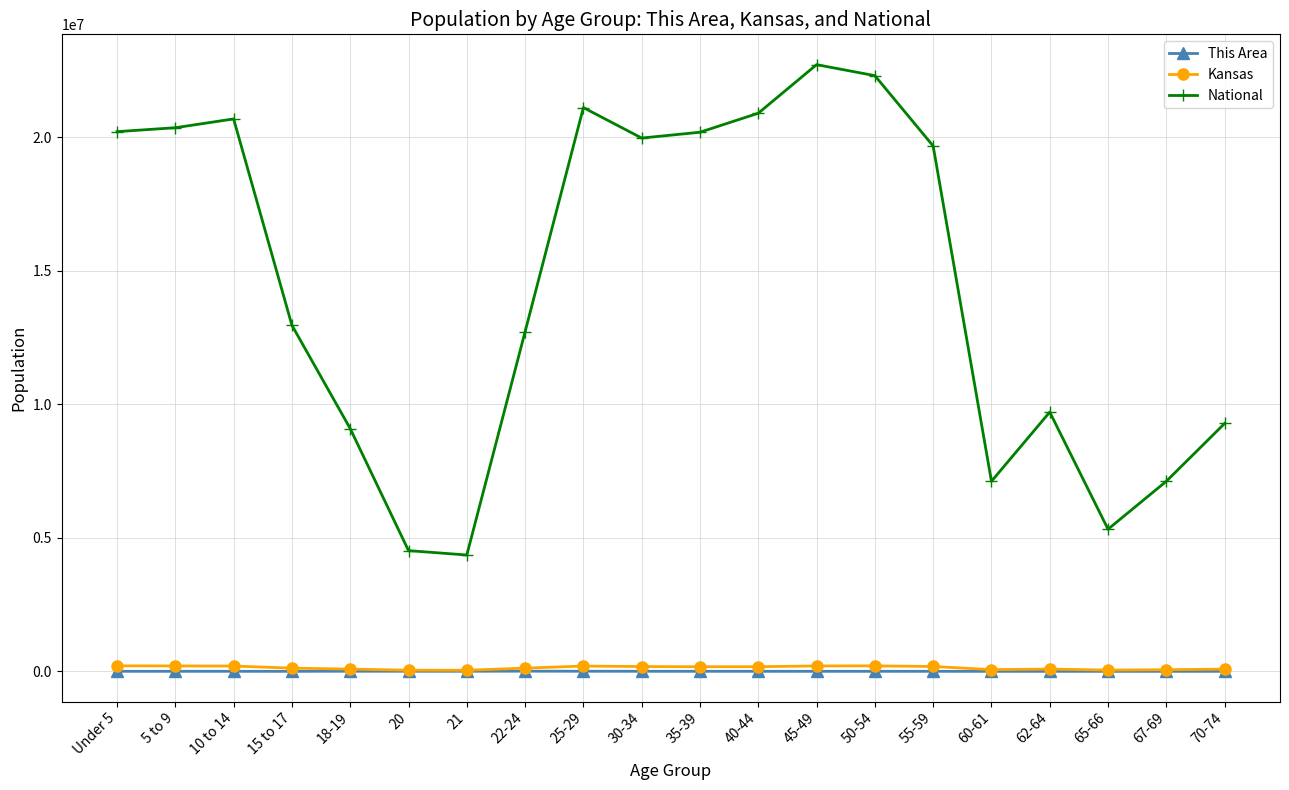

True or false: Kansas and National intersect in this chart.

False